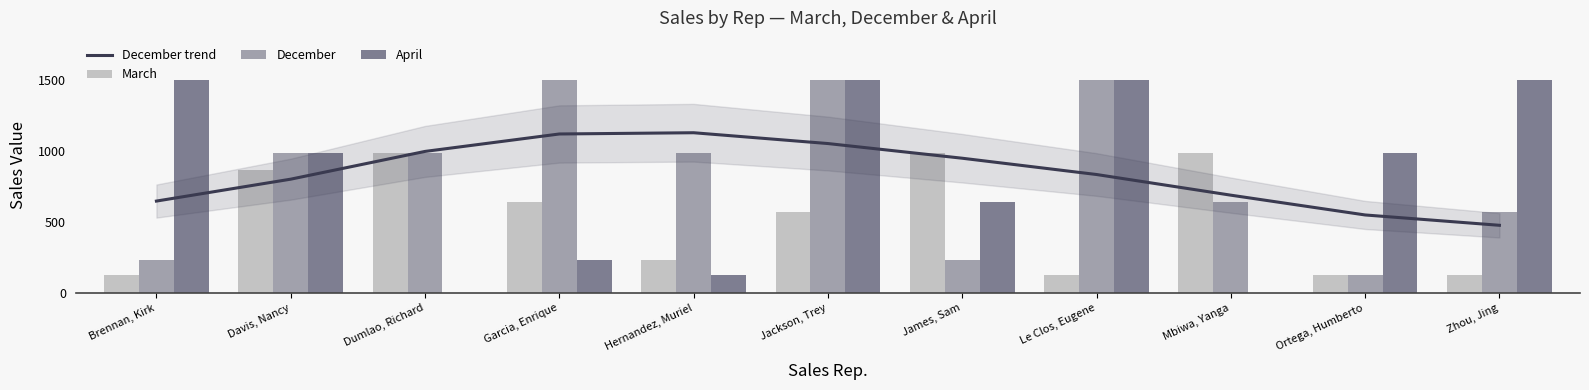

What are all the series names shown in the legend?

December trend, March, December, April